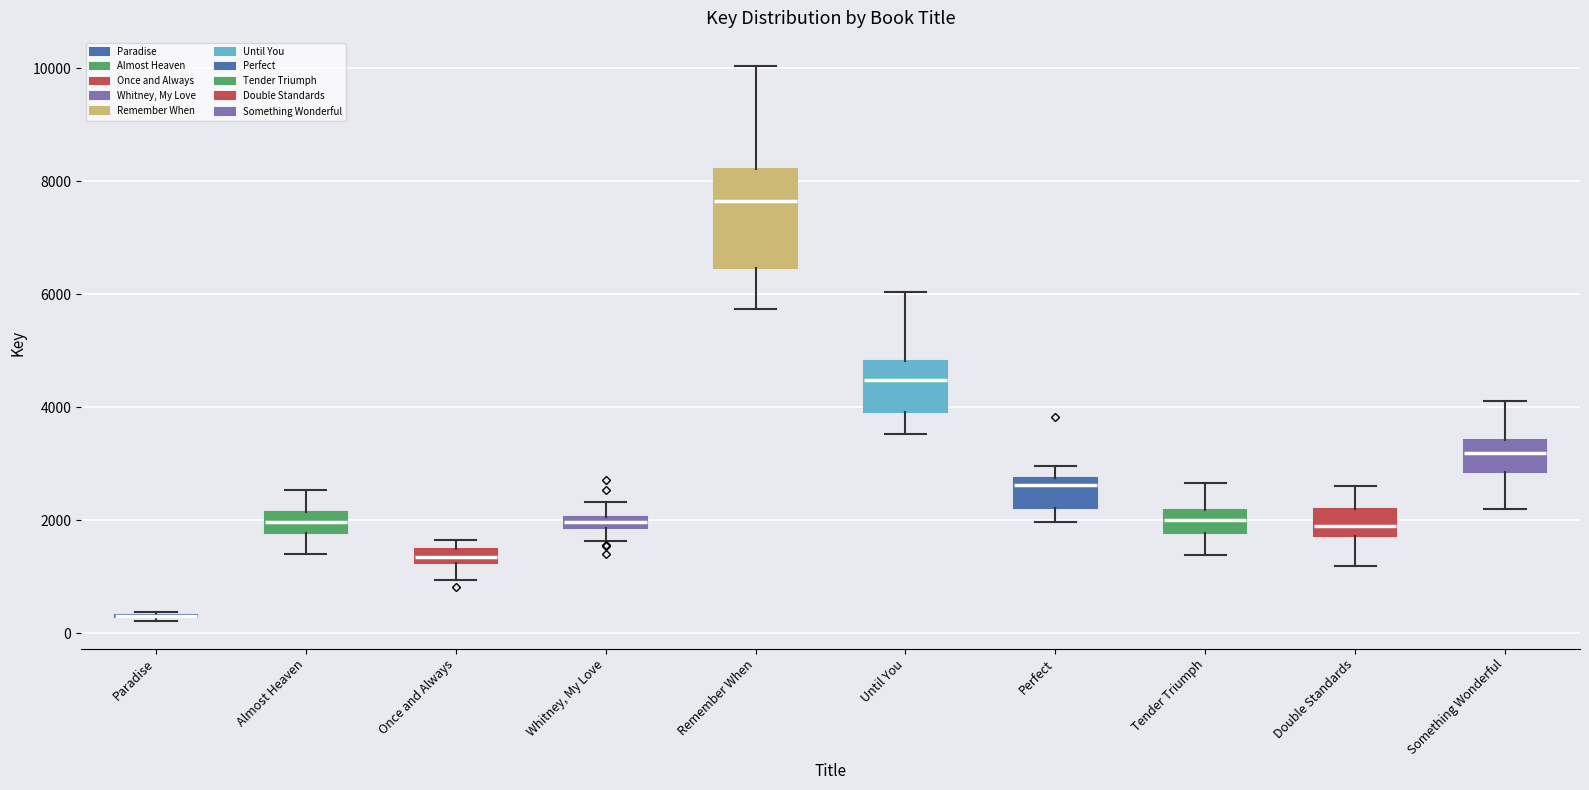

Where does the lower whisker of the box for Whitney, My Love end on the y-axis? The values are not printed on the chart, so give them approximately, as read against the axis.

1600